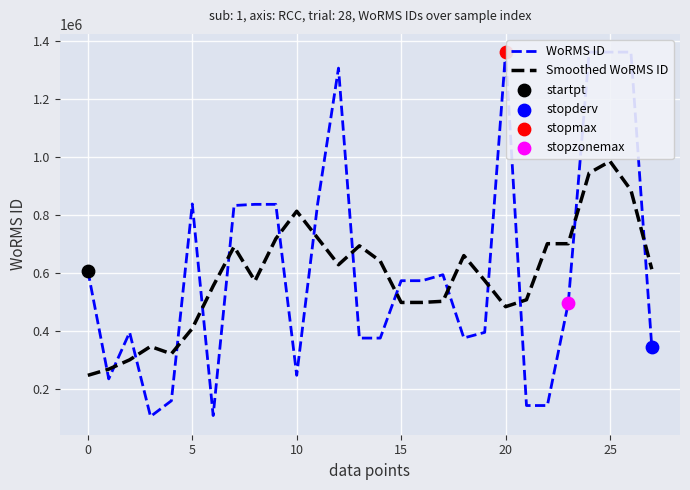

What is the highest value of the Smoothed WoRMS ID series?

985056.8